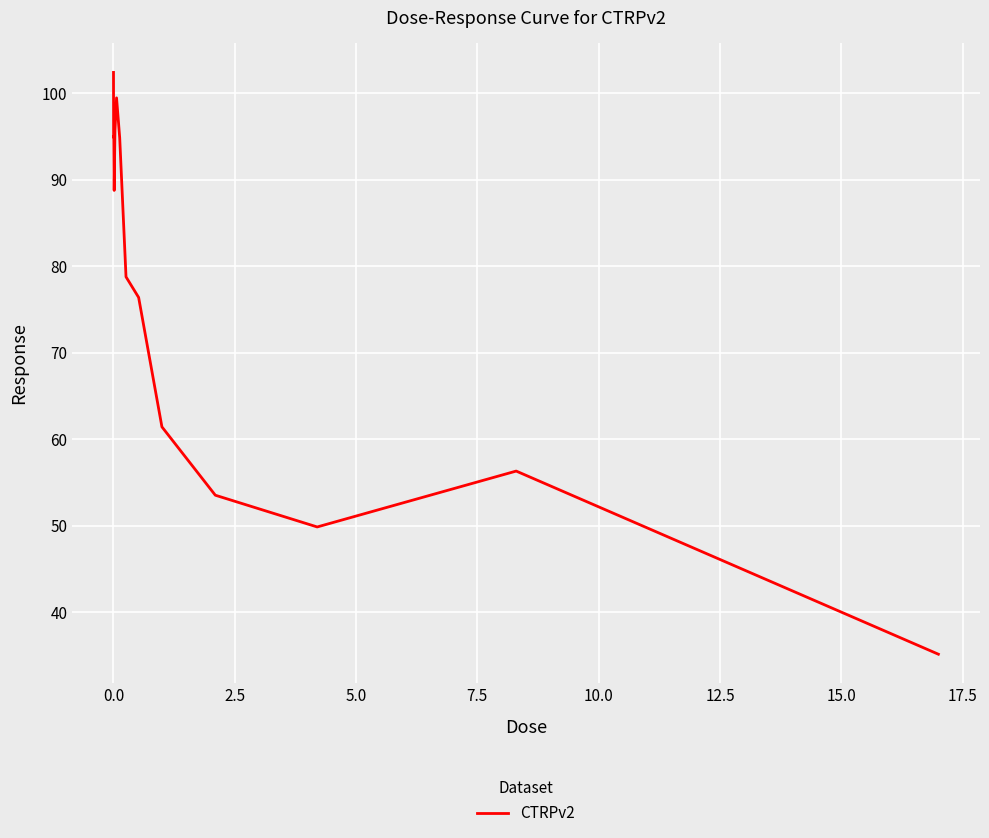

What is the greatest value displayed?

102.4